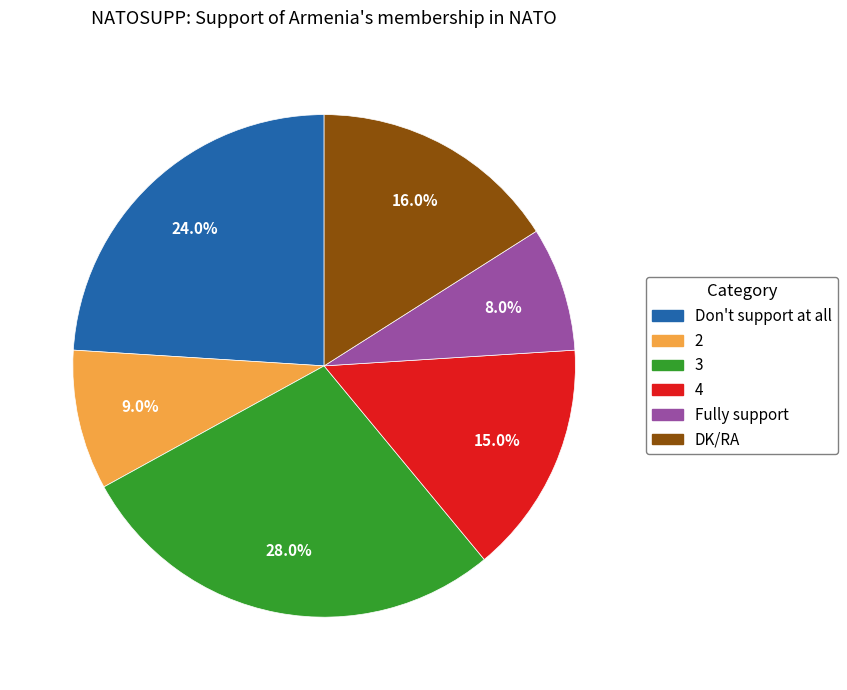

Count the number of slices in the pie.

6